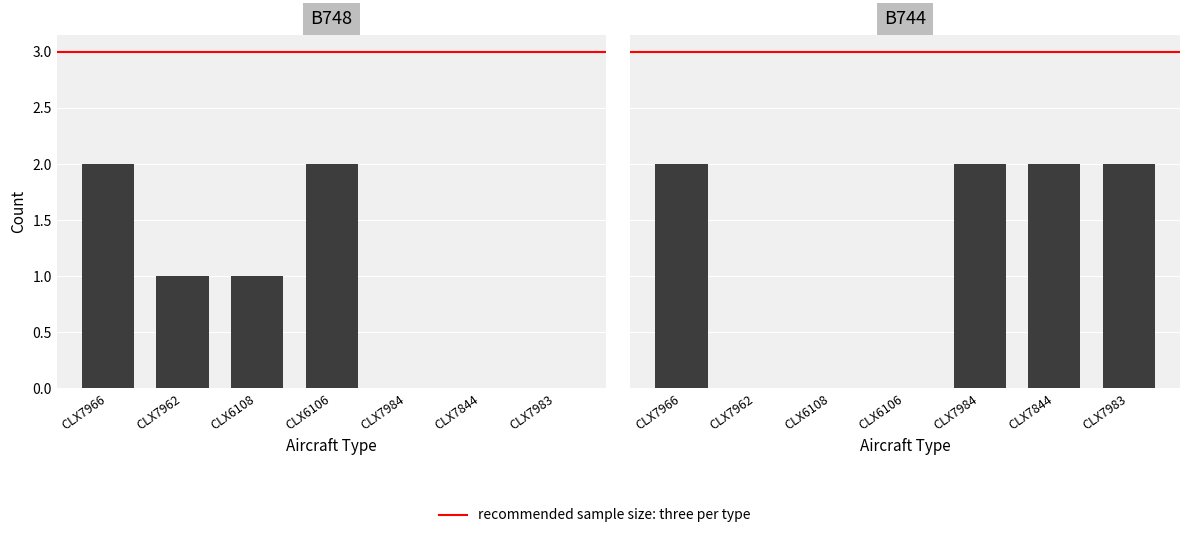

Rank the categories by B744 value from highest to lowest.

CLX7966, CLX7984, CLX7844, CLX7983, CLX7962, CLX6108, CLX6106